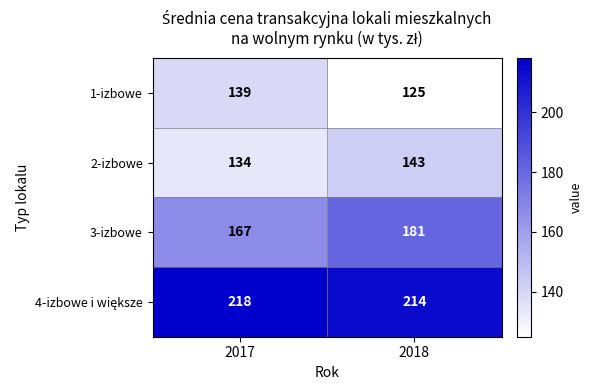

What is the sum of all 1-izbowe values?

264